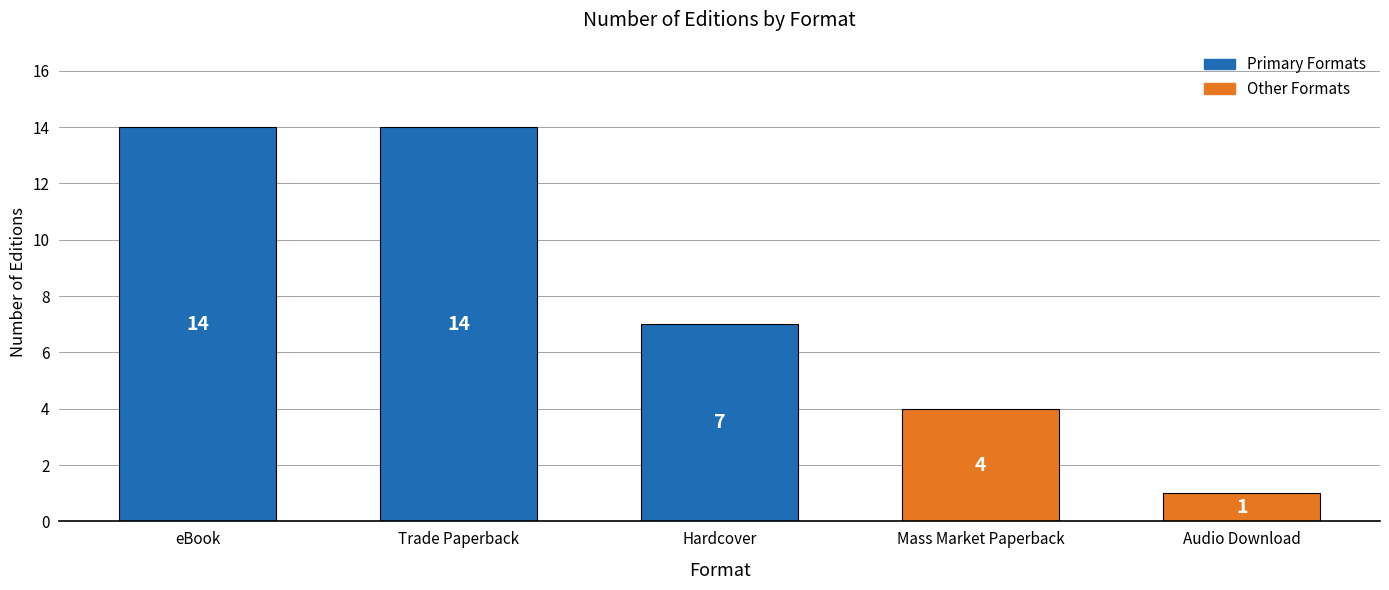

Approximately how many times larger is the value at eBook compared to Audio Download?

14.0